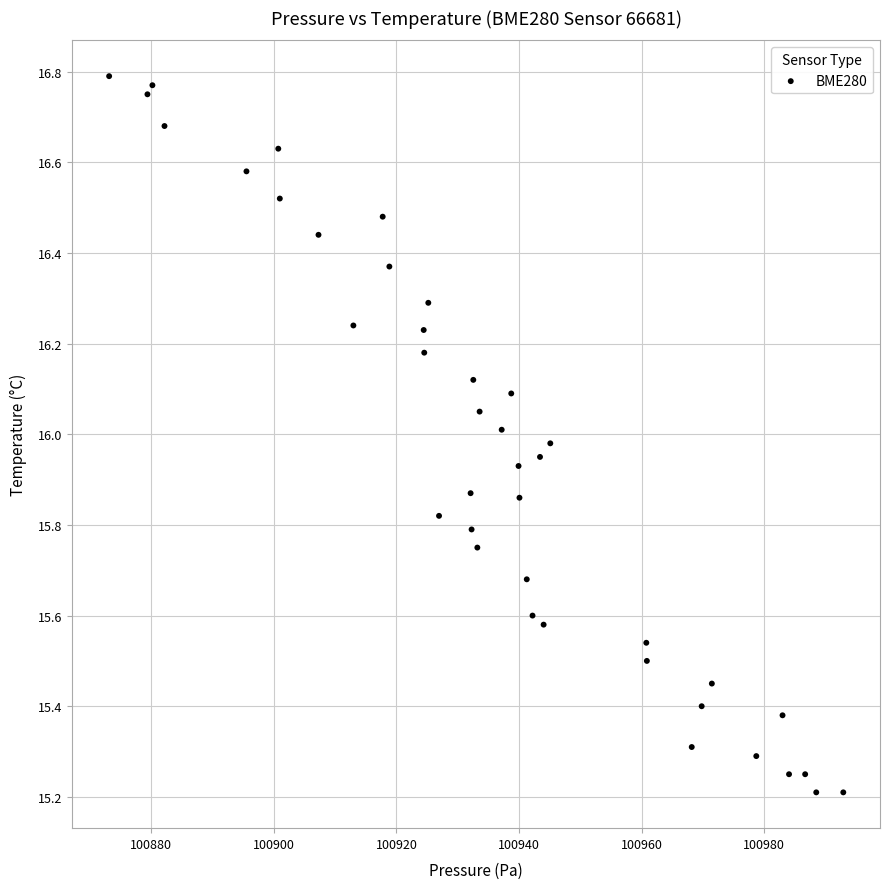

What is the range of Y values (max minus min)?

1.6